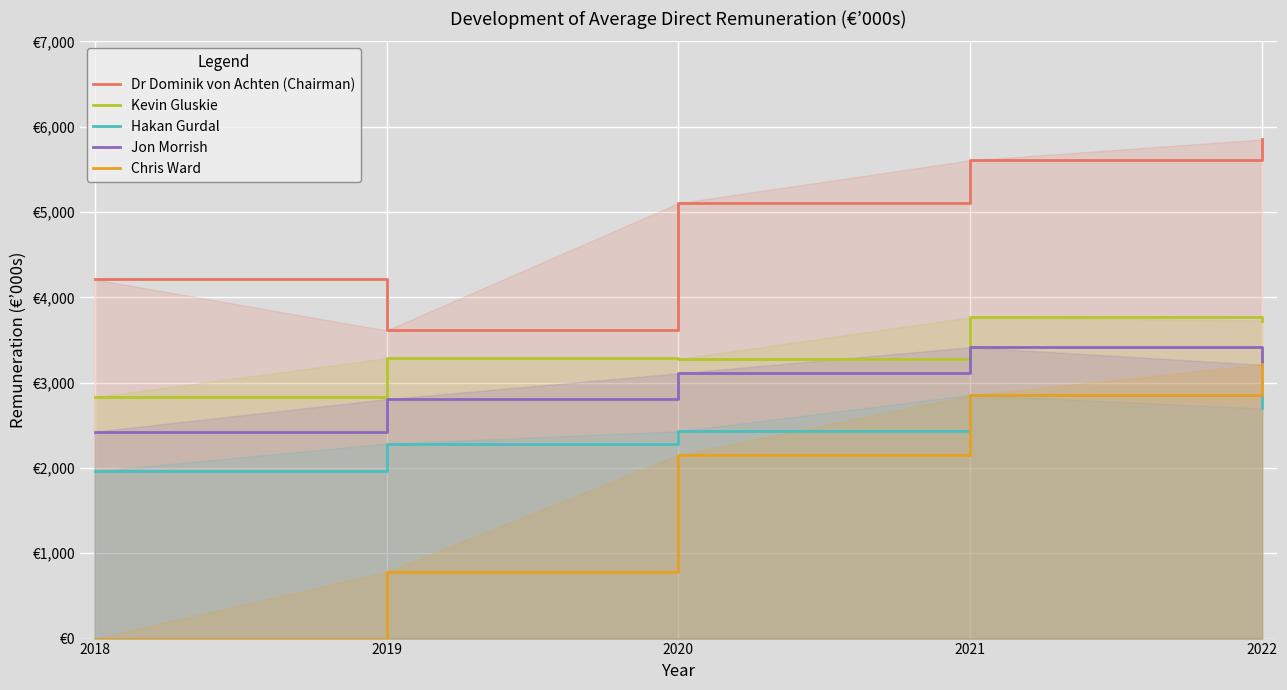

What is the value of the Kevin Gluskie point at the 1st from the left?

2830